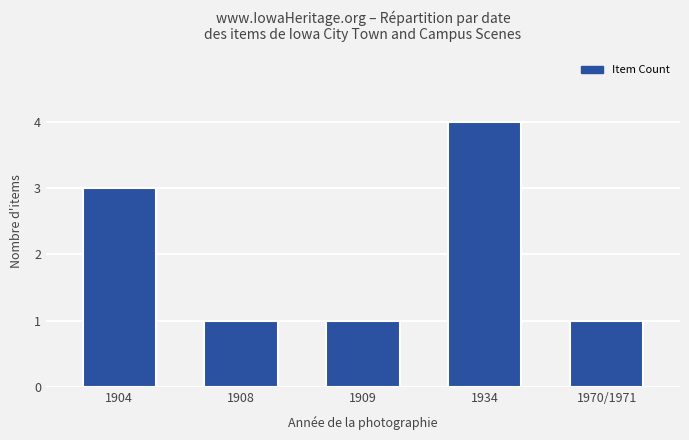

What is the greatest value displayed?

4